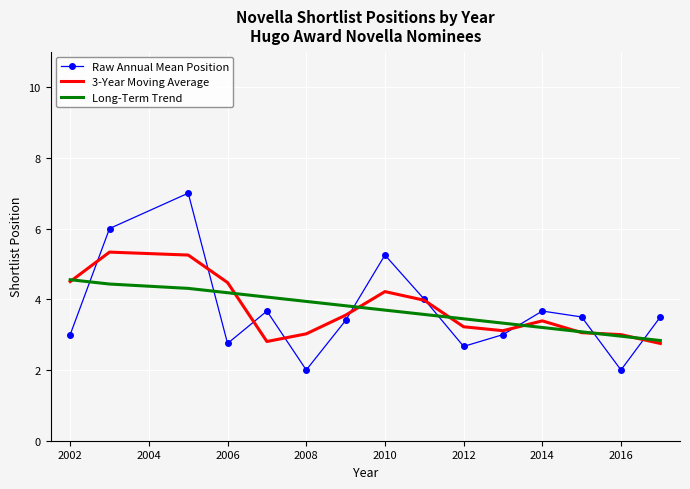

List the series in order of their peak value, lowest first.

Long-Term Trend, 3-Year Moving Average, Raw Annual Mean Position